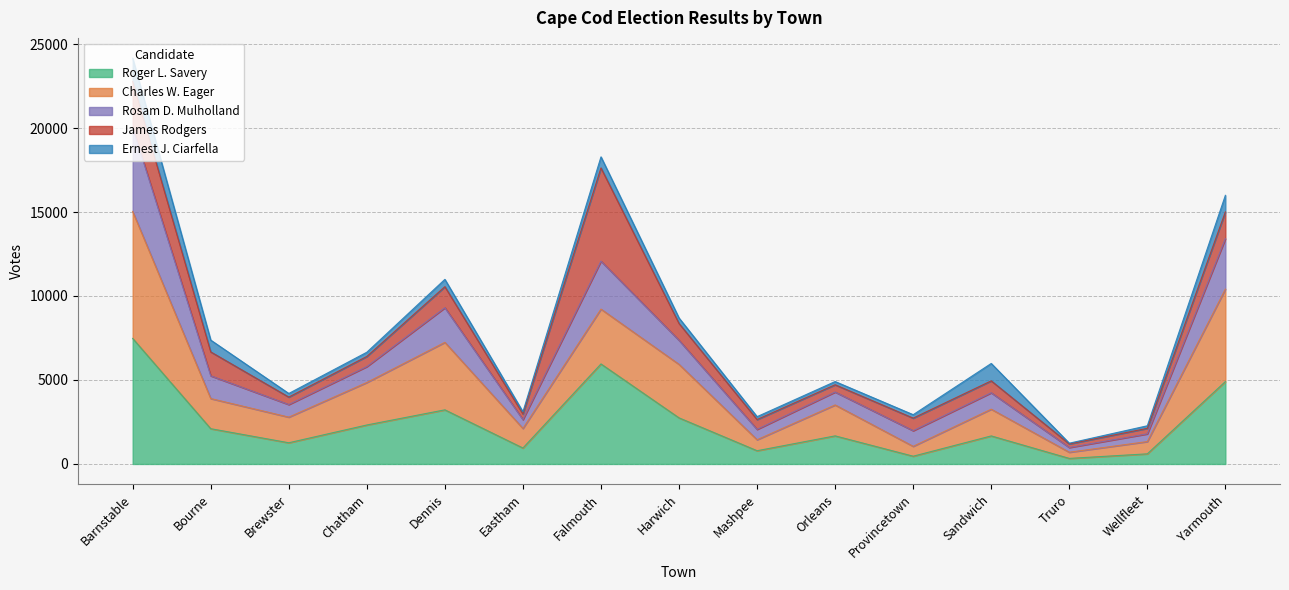

How many data points in Rosam D. Mulholland are above 4283?

7